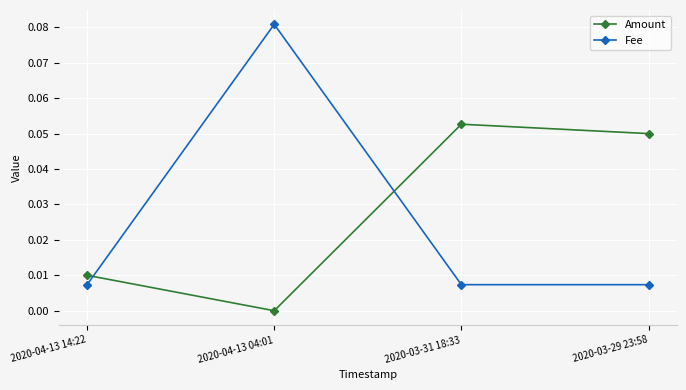

Which series has the widest spread of values?

Fee